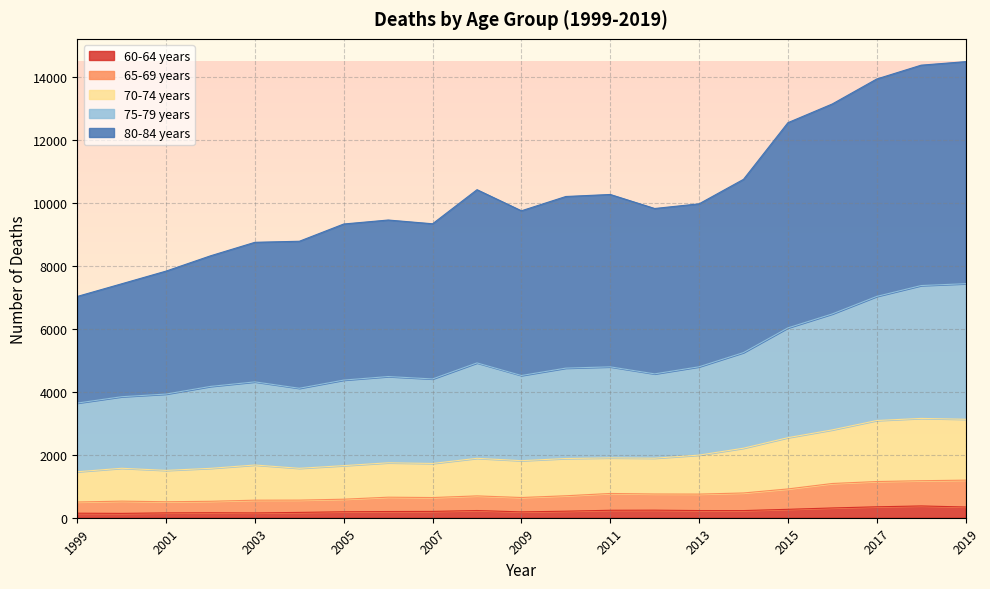

What is the value of the 80-84 years point at the 21st from the left?

14479